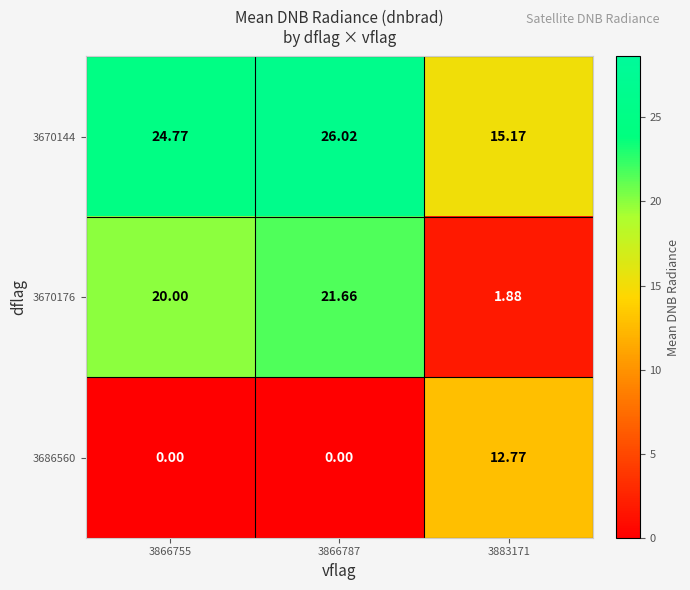

How many data points does each series have?

3